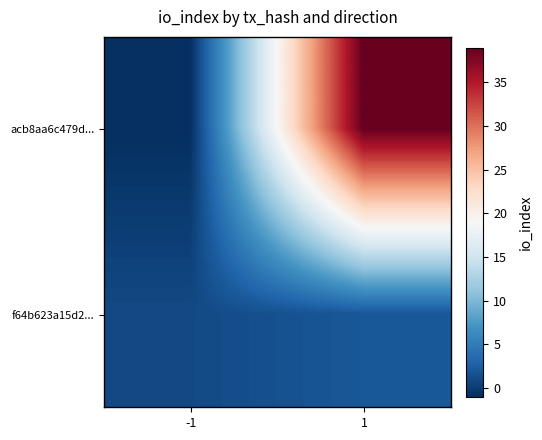

Which category has the highest value across all series?

1